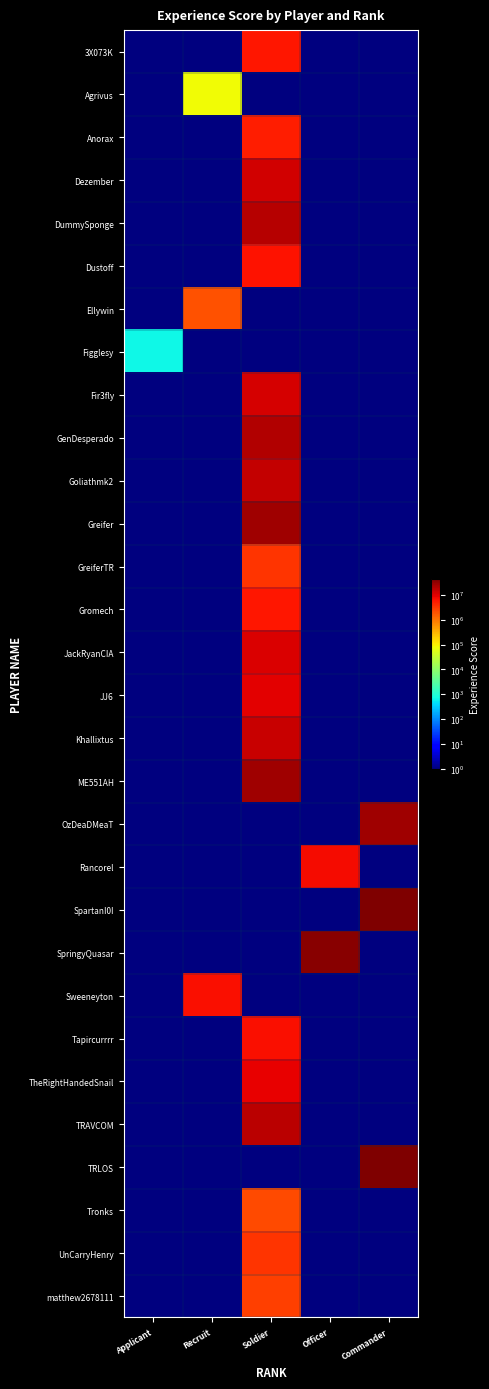

Which has a higher value, Applicant or Recruit?

Applicant